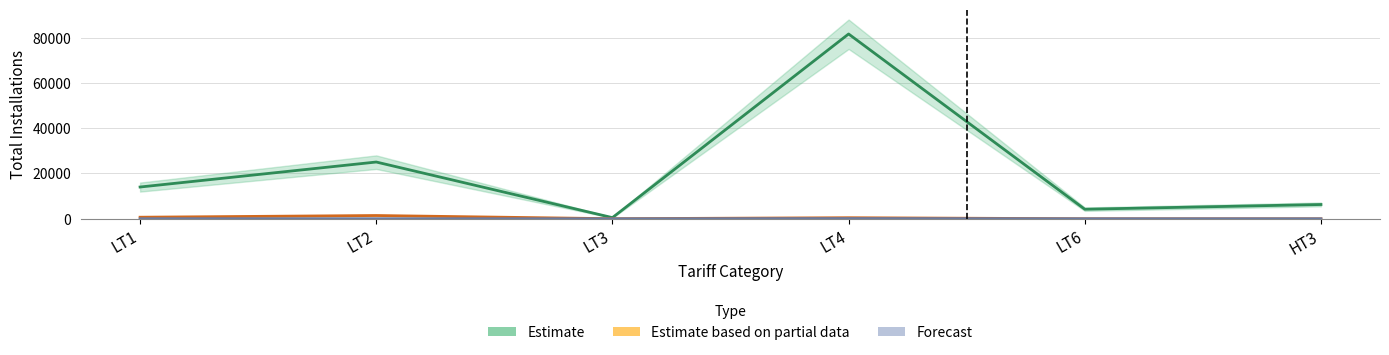

Which series has the largest total across all categories?

Estimate